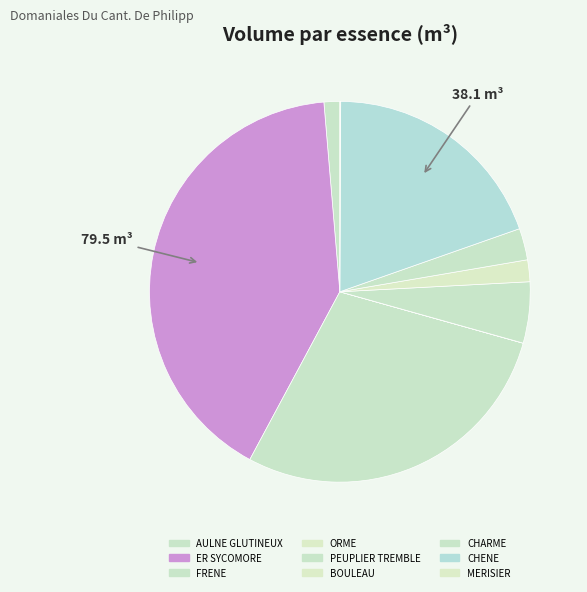

What is the total percentage of CHENE and FRENE?

48.0%